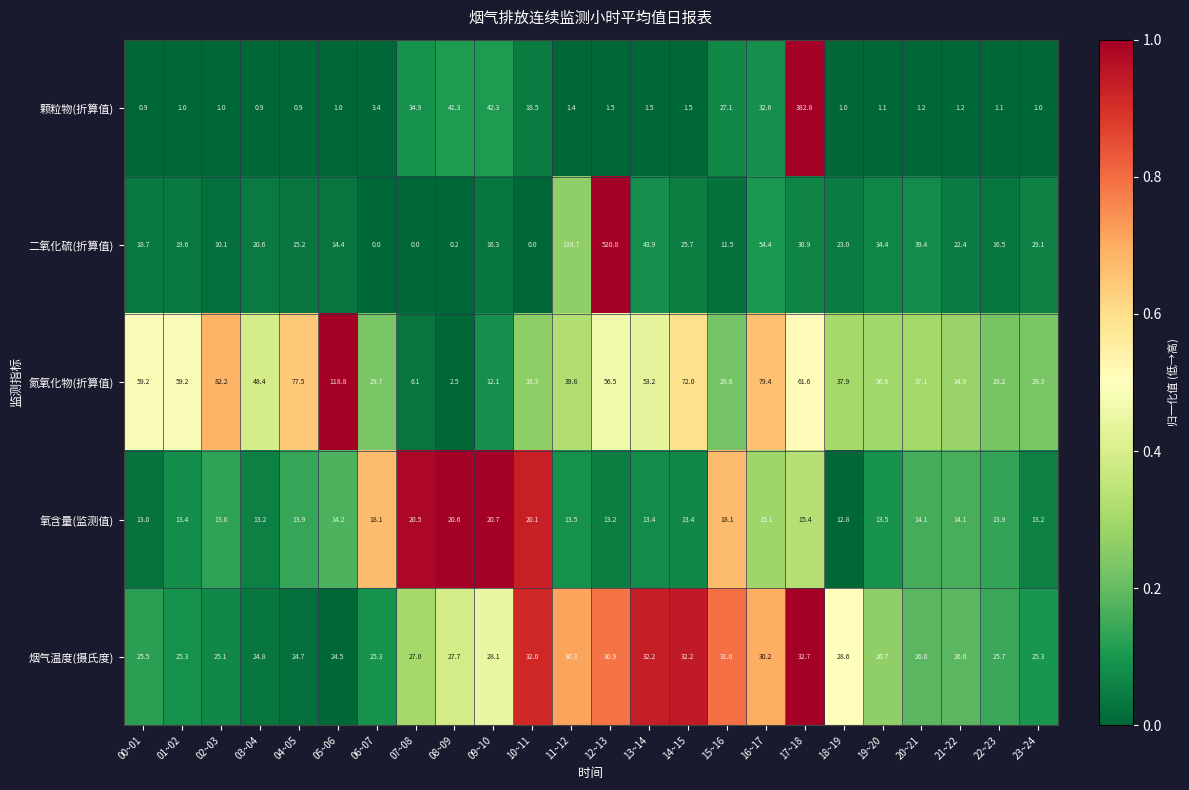

What is the sum of the 氧含量(监测值) values at 14~15 and 22~23?

27.3